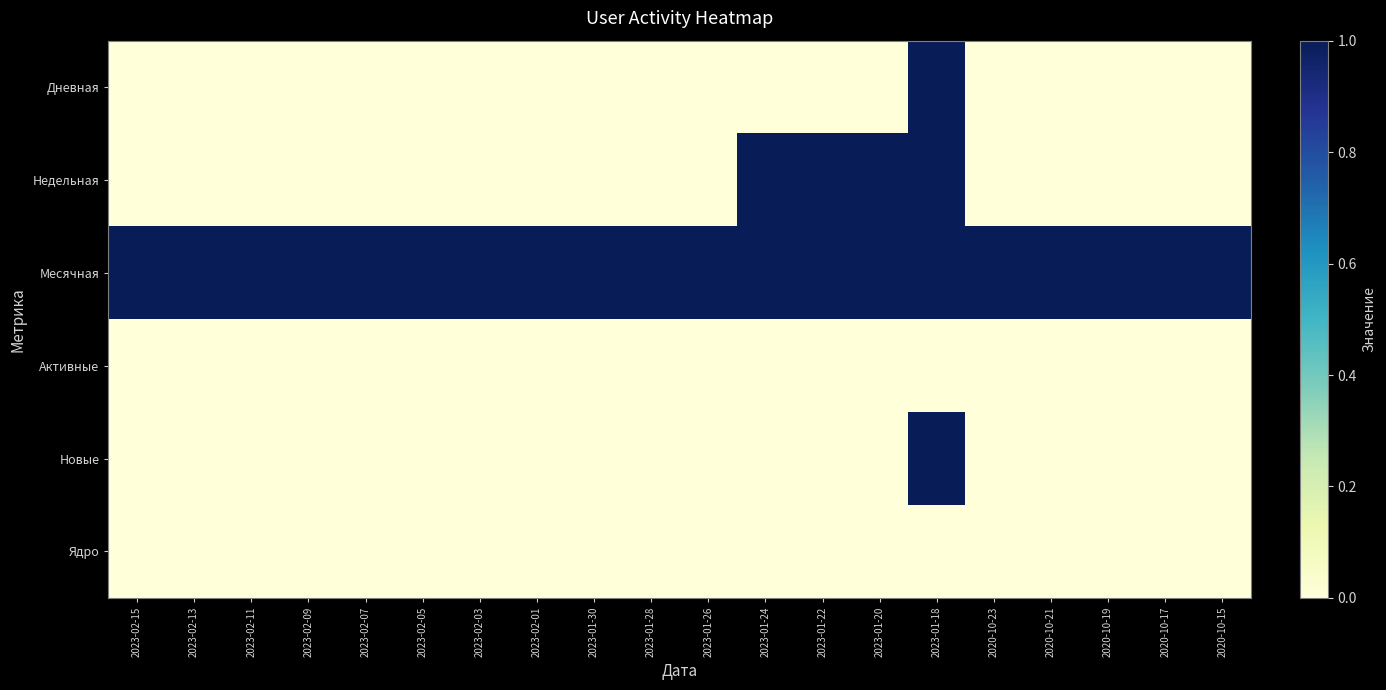

Which series has the largest total across all categories?

Месячная